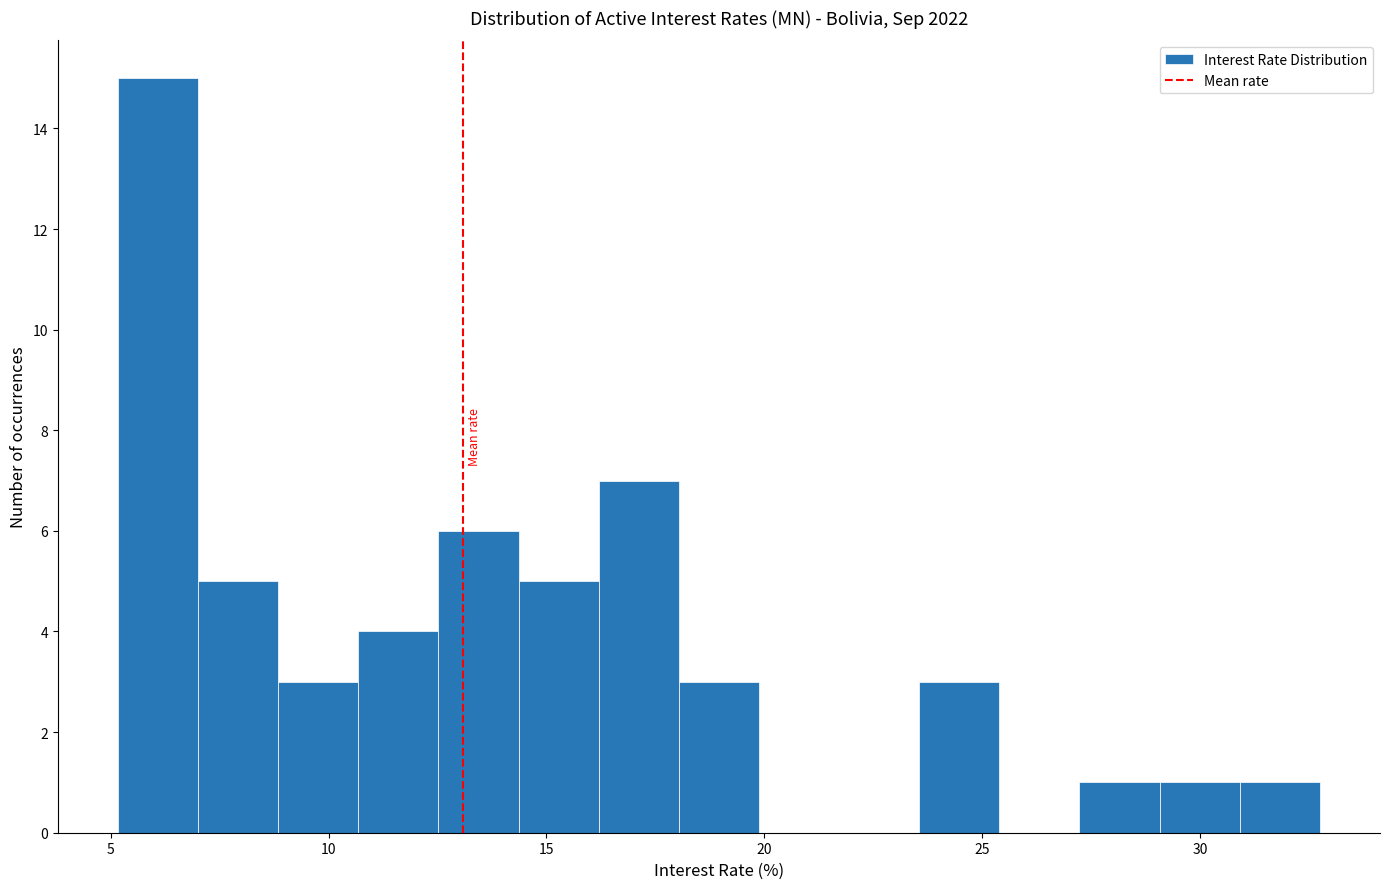

Read against the x-axis, roughly where is the centre of the tallest bar?

6.0